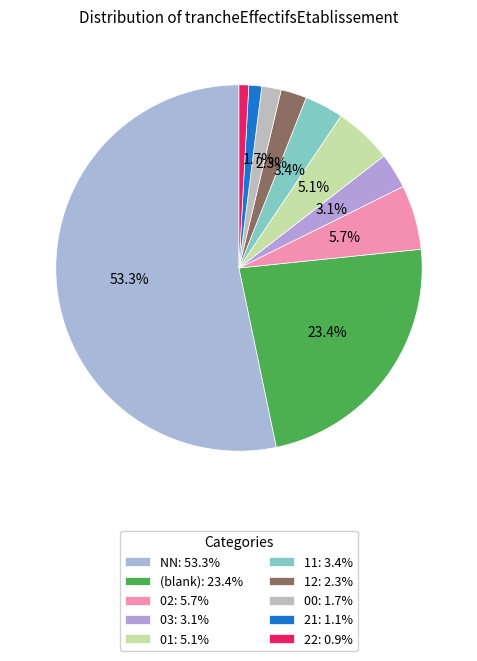

How many segments does this pie chart have?

10